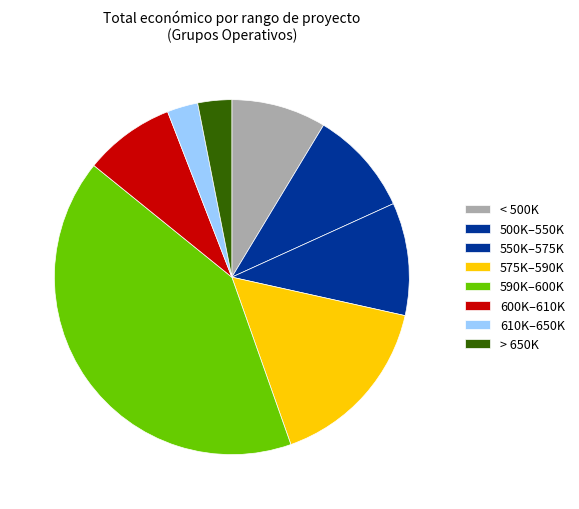

How many slices are in this pie chart?

8